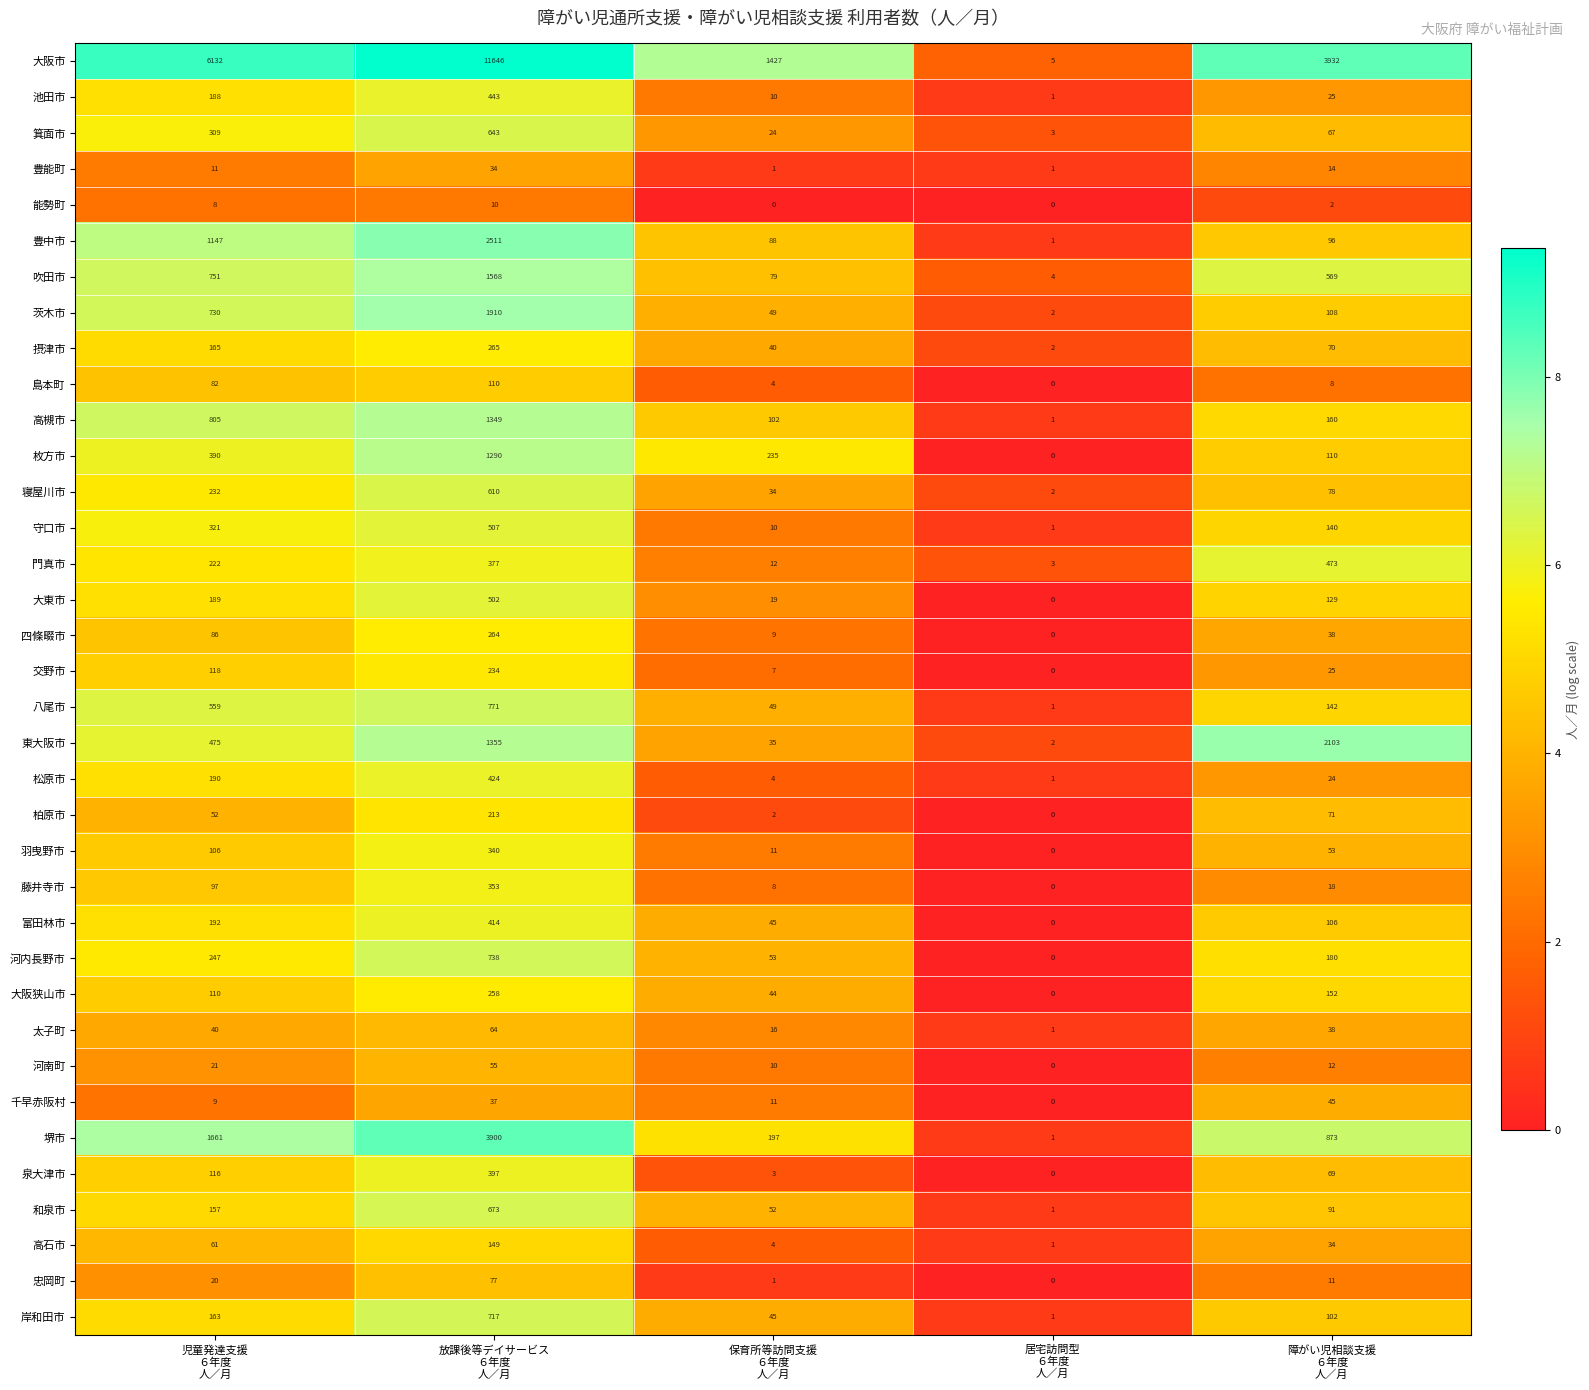

How many categories are shown in the chart?

5